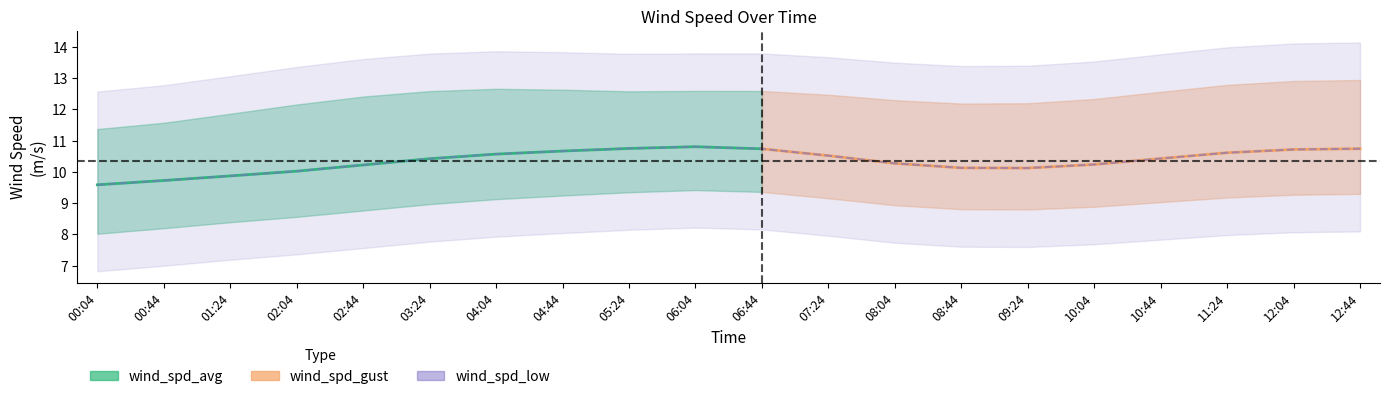

True or false: wind_spd_avg and wind_spd_low intersect in this chart.

False